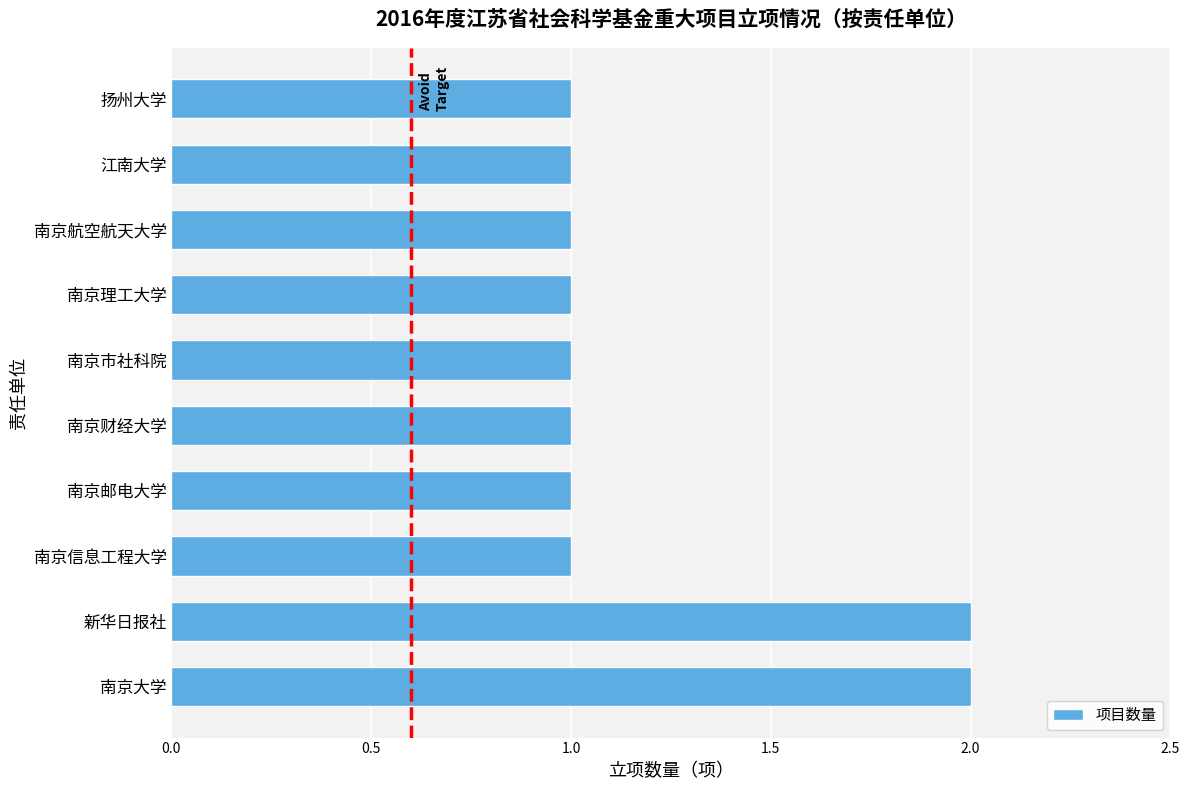

What is the greatest value displayed?

2